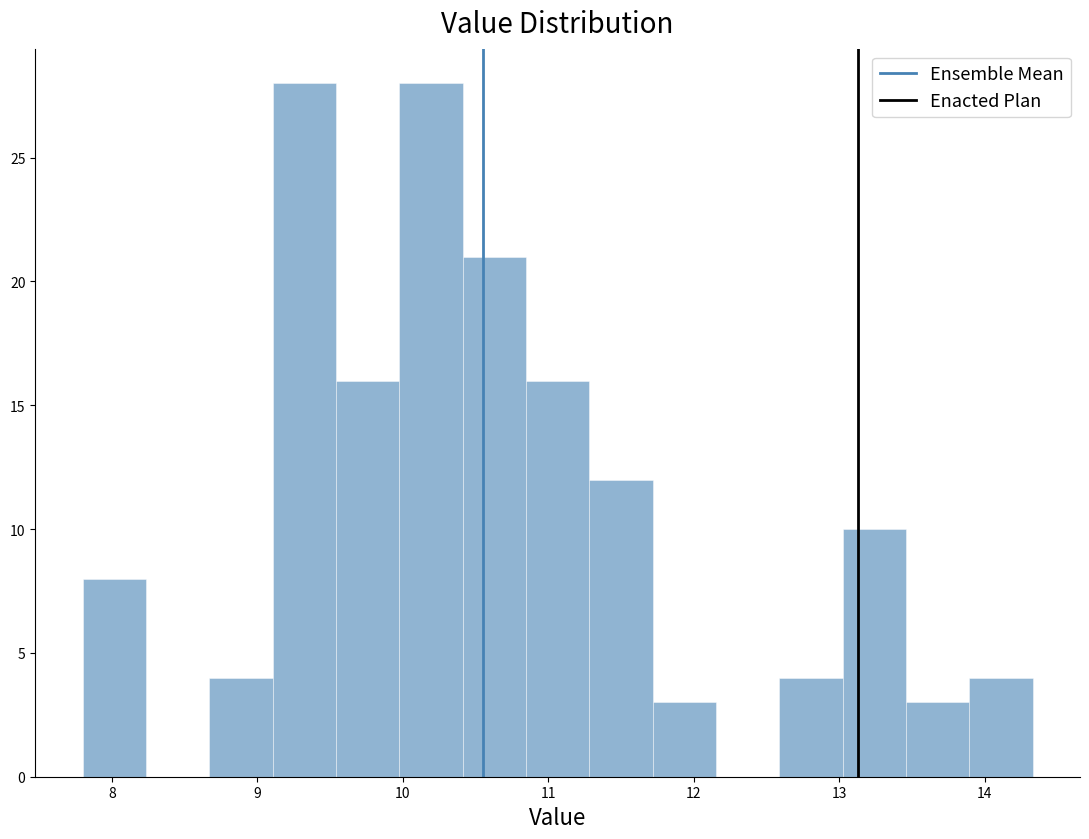

Reading left to right, transcribe this chart: for each bar, give the range it covers on the x-axis and its height. Neither the bar edges nor the heights are printed on the chart, so give them approximately, as read against the axes.

7.8 to 8.2: 8
8.2 to 8.7: 0
8.7 to 9.1: 4
9.1 to 9.5: 28
9.5 to 10.0: 16
10.0 to 10.4: 28
10.4 to 10.8: 21
10.8 to 11.3: 16
11.3 to 11.7: 12
11.7 to 12.2: 3
12.2 to 12.6: 0
12.6 to 13.0: 4
13.0 to 13.5: 10
13.5 to 13.9: 3
13.9 to 14.3: 4